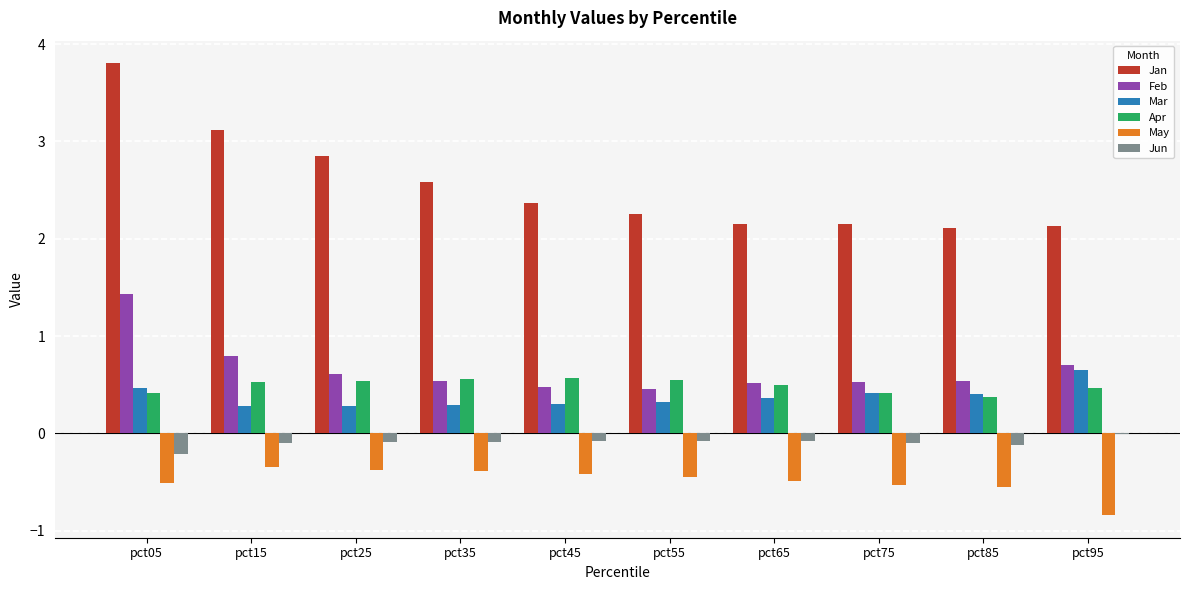

What is the maximum value for Apr?

0.6